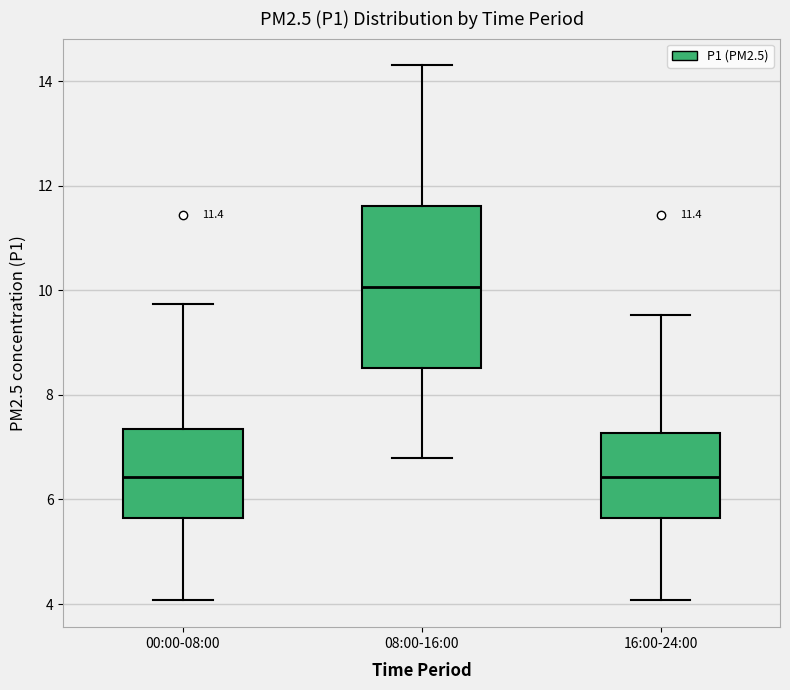

Comparing the boxes themselves (not the whiskers), which one is the tallest?

08:00-16:00